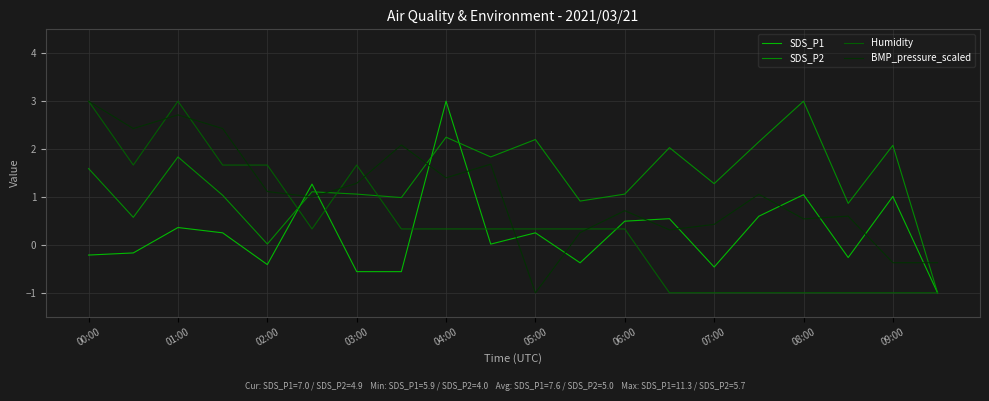

How many lines are shown in the chart?

4